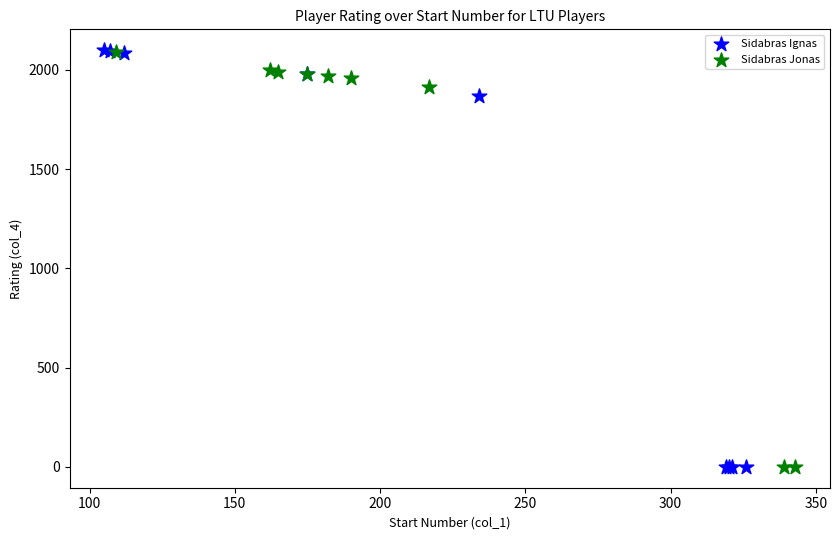

Which series has the largest Y range (max minus min)?

Sidabras Ignas